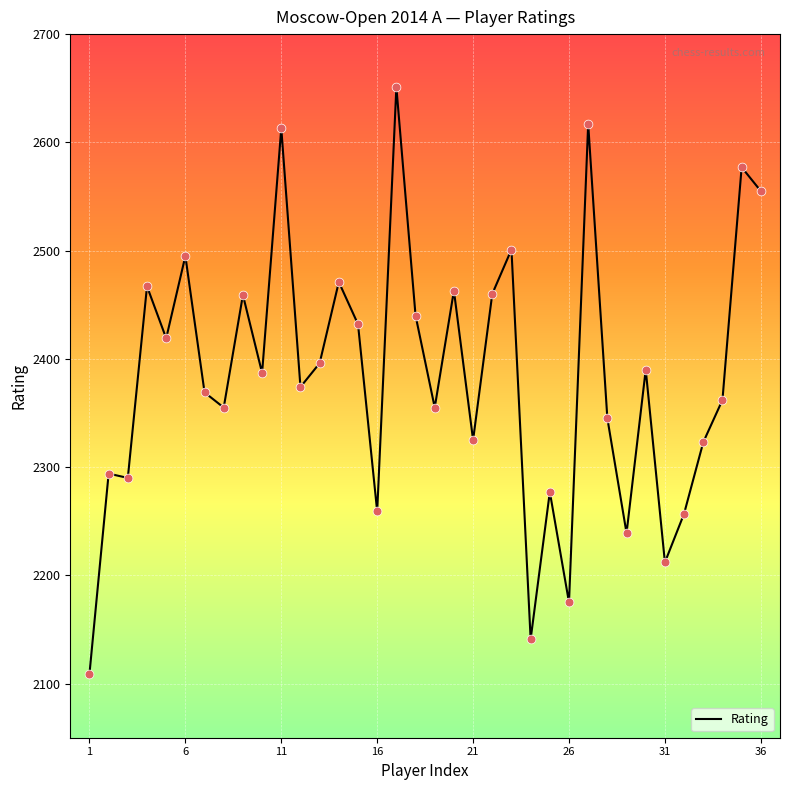

What is the maximum value shown in the chart?

2651